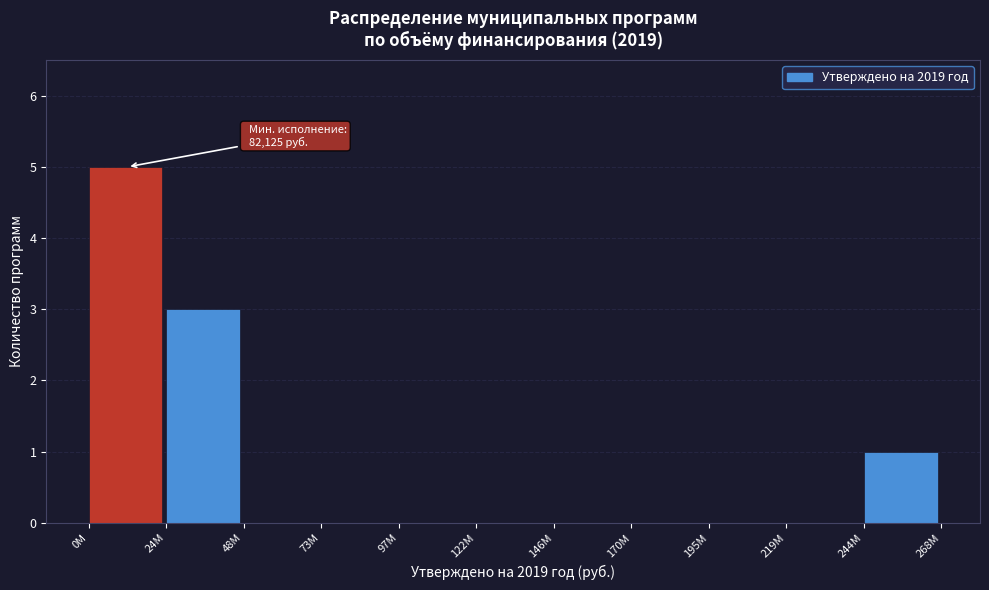

Reading left to right, extract all data points from this chart.

0M=5	24M=3	48M=0	73M=0	97M=0	122M=0	146M=0	170M=0	195M=0	219M=0	244M=1